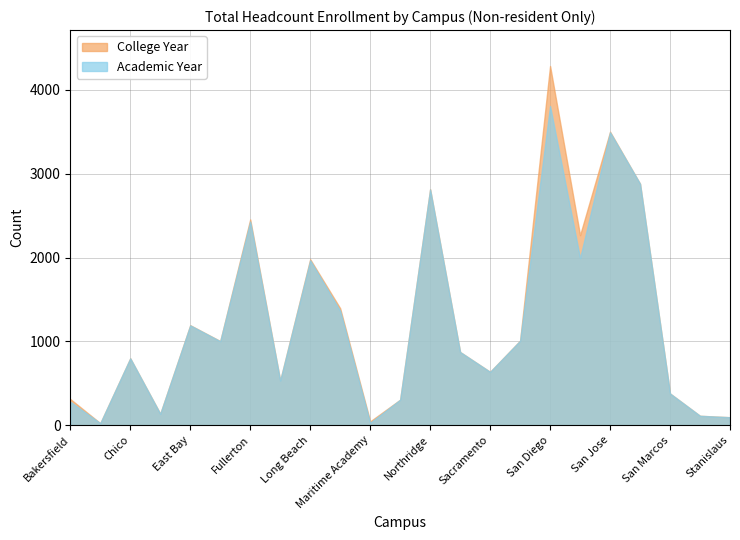

Rank the series by their average value, from lowest to highest.

Academic Year, College Year